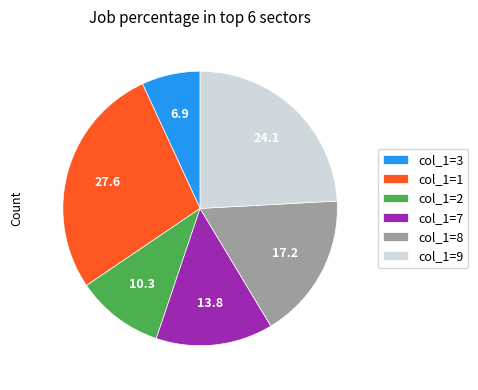

Is col_1=7 the majority of the pie?

No